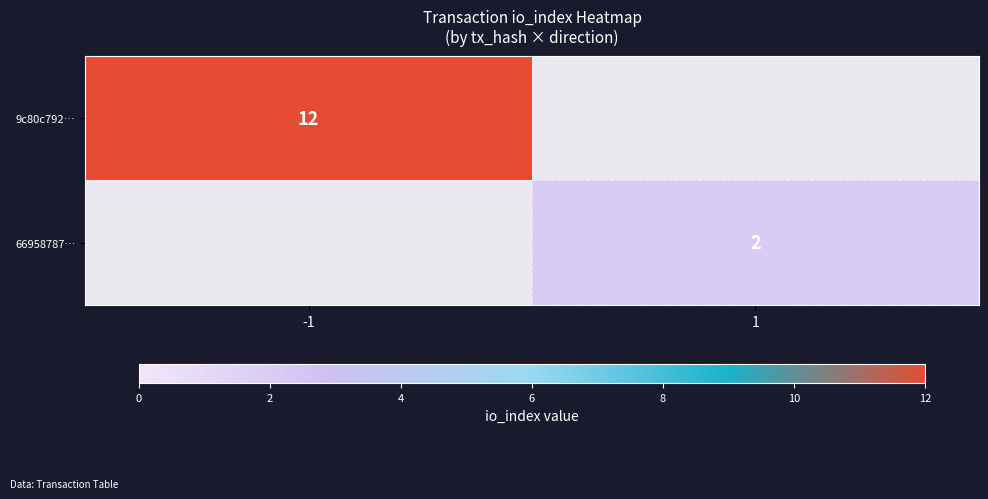

True or false: 66958787… has a value of 1 at 1.

False